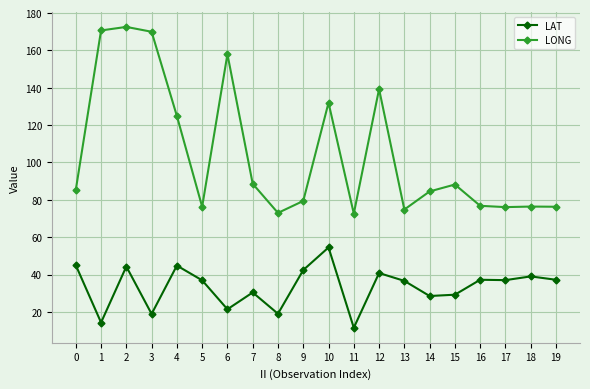

At which category does the chart reach its peak across all series?

2